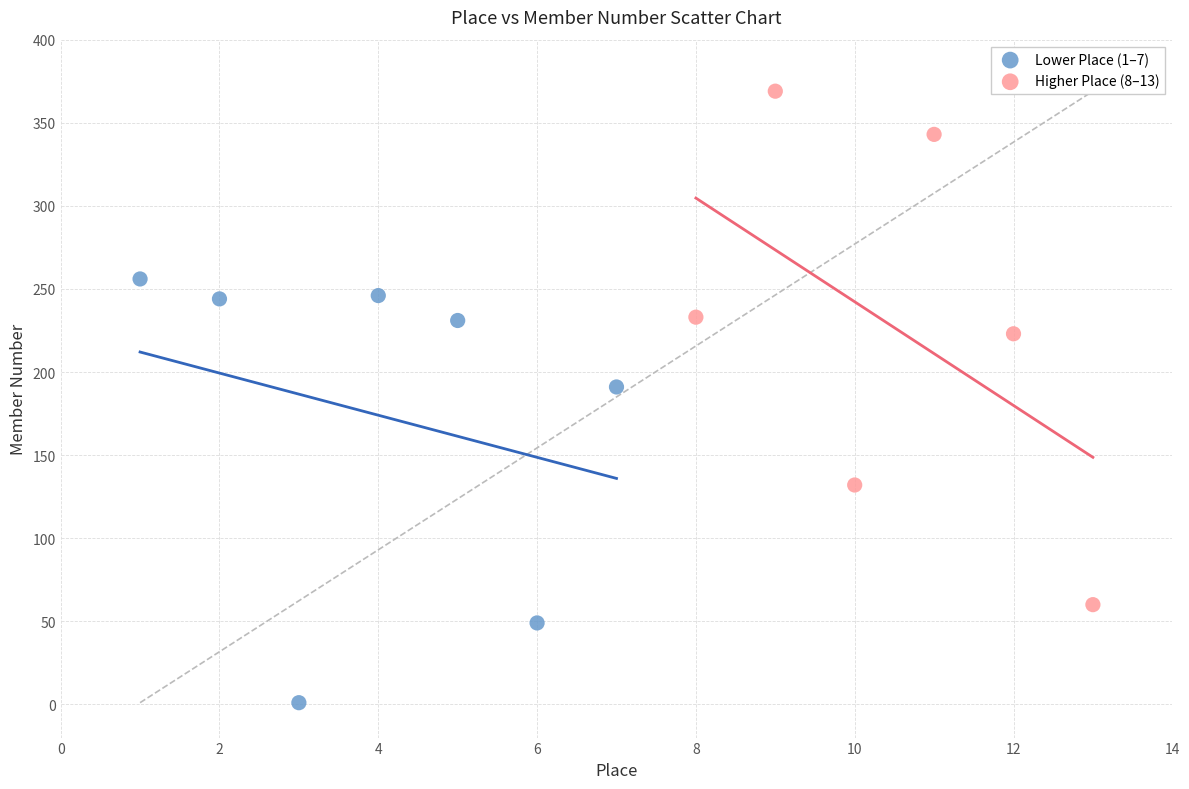

Which series contains the lowest Y value?

Lower Place (1–7)